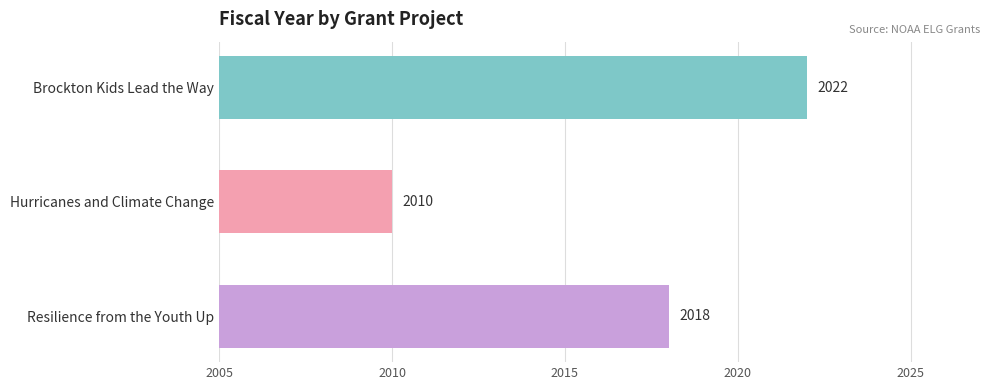

At which label is the value closest to 2016?

Resilience from the Youth Up